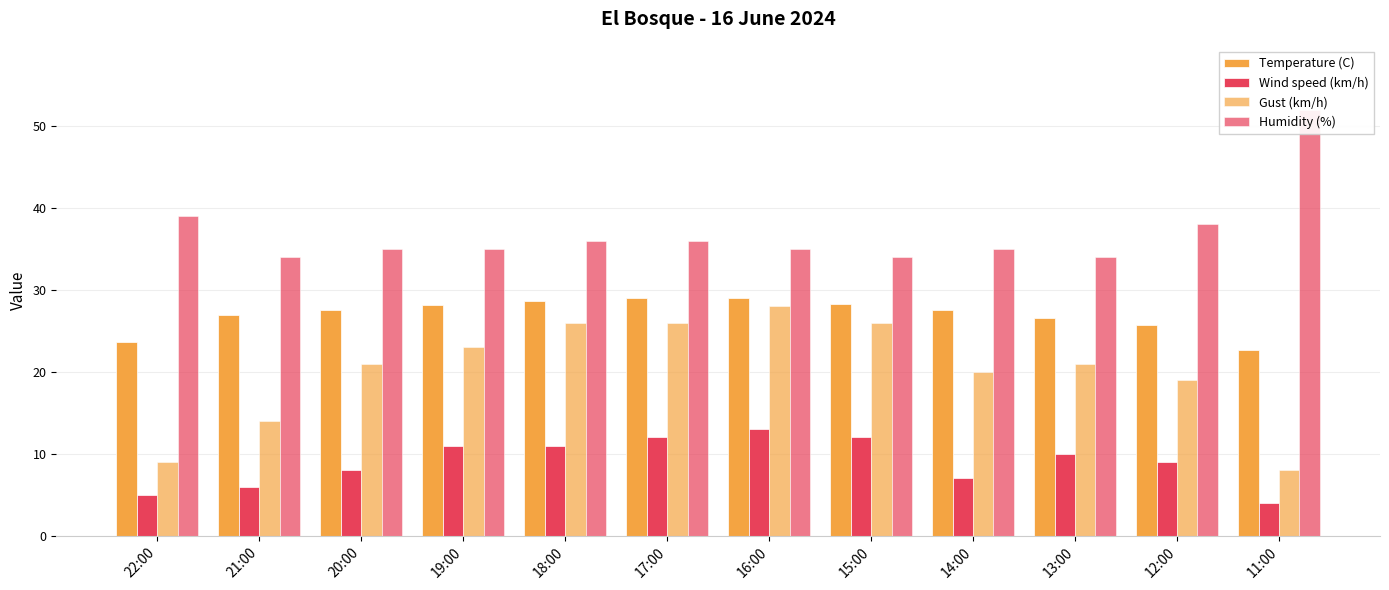

What is the label of the 6th bar from the right?

16:00